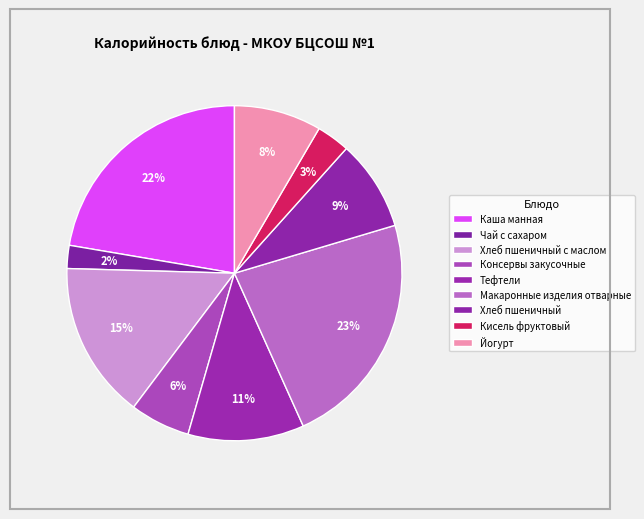

What is the ratio of the value at Тефтели to the value at Консервы закусочные?

1.9